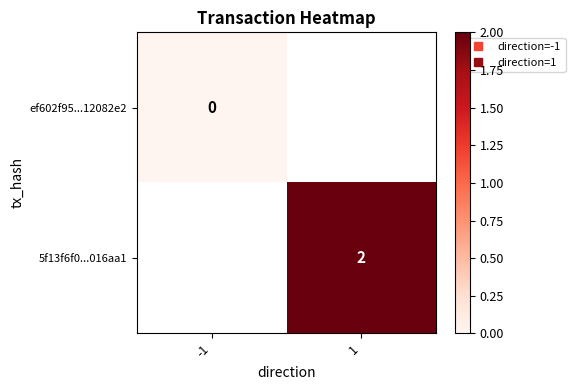

True or false: ef602f95...12082e2 has a value of 0.0 at -1.

True